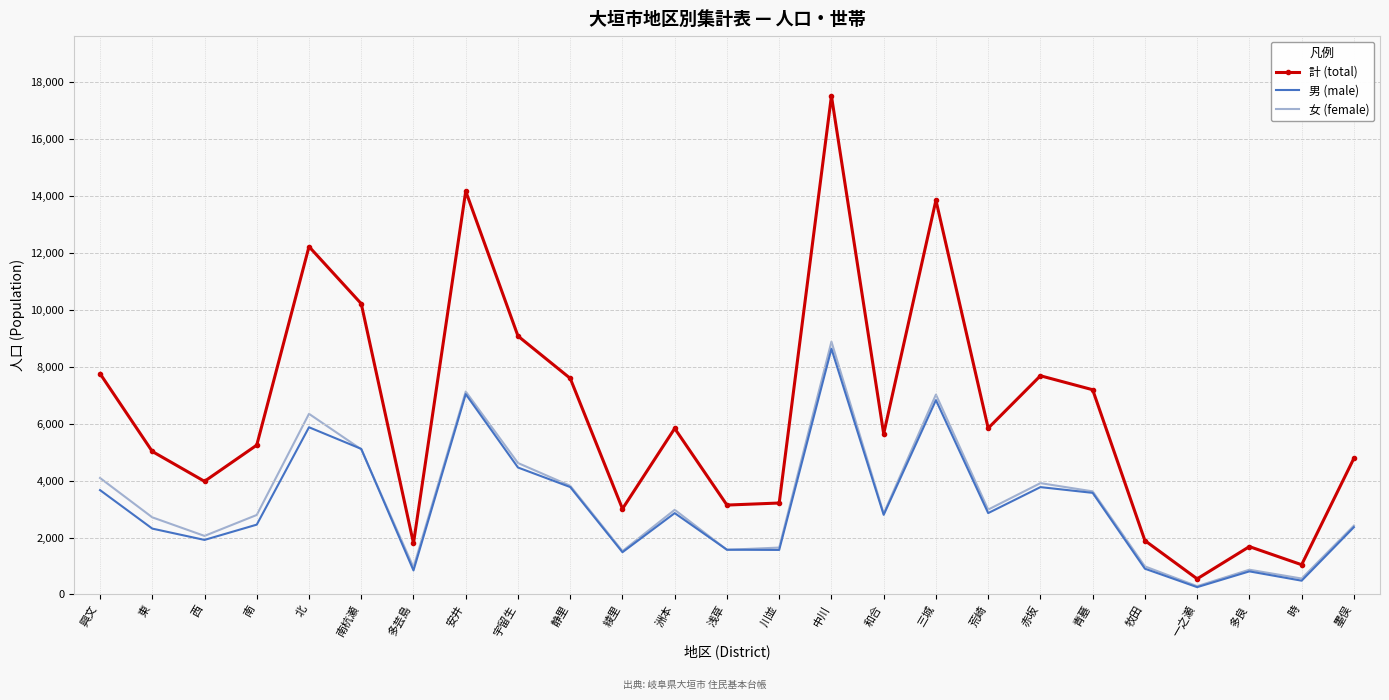

What is the difference between the highest and lowest values at 川並?

1649